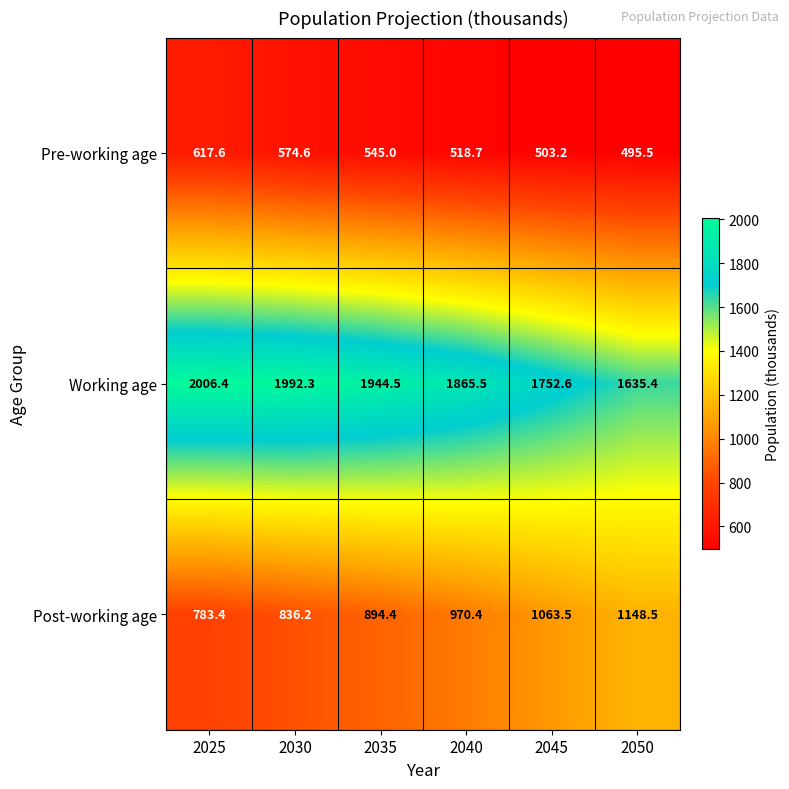

What is the difference between the second highest and minimum values in the Working age series?

356.9